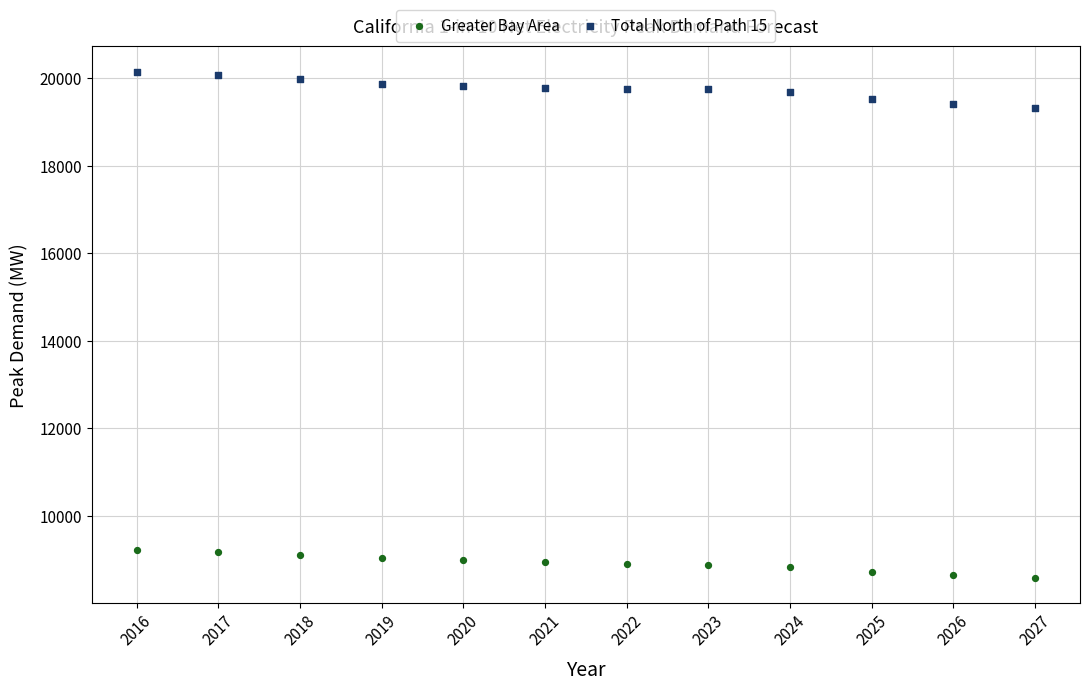

Which series contains the highest Y value?

Total North of Path 15